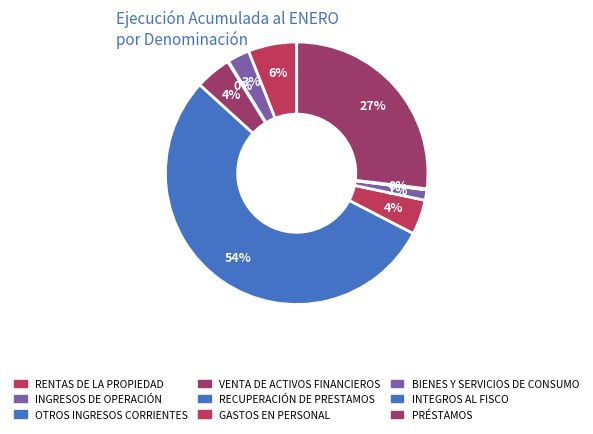

What percentage is the GASTOS EN PERSONAL slice, to the nearest percent?

4%